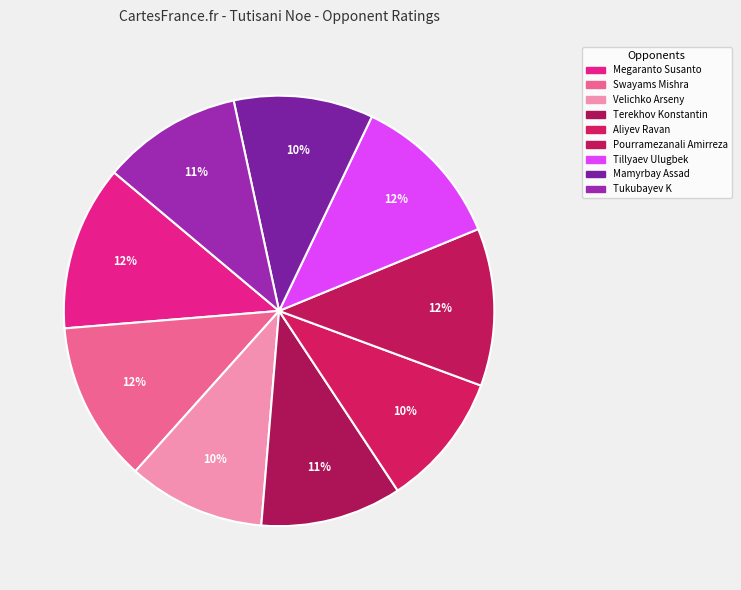

What is the total percentage of Pourramezanali Amirreza and Mamyrbay Assad?

22.3%